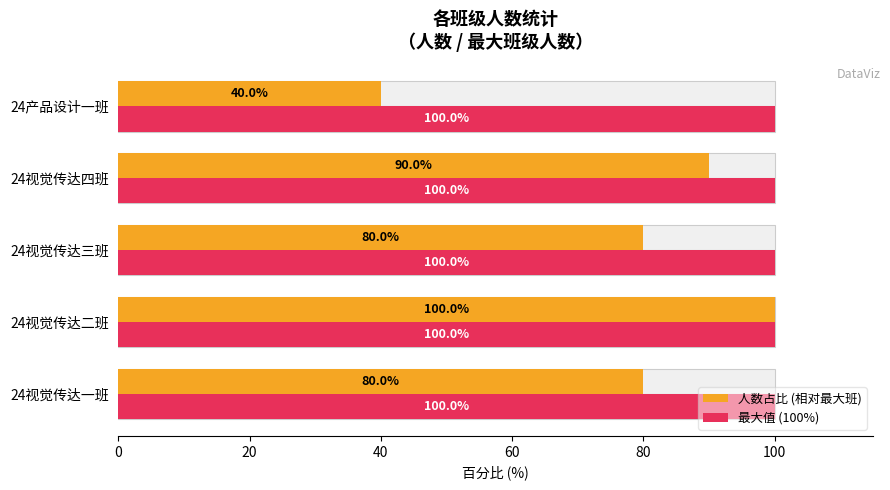

The 最大值 (100%) series shows 0.5 at 80. True or false?

False